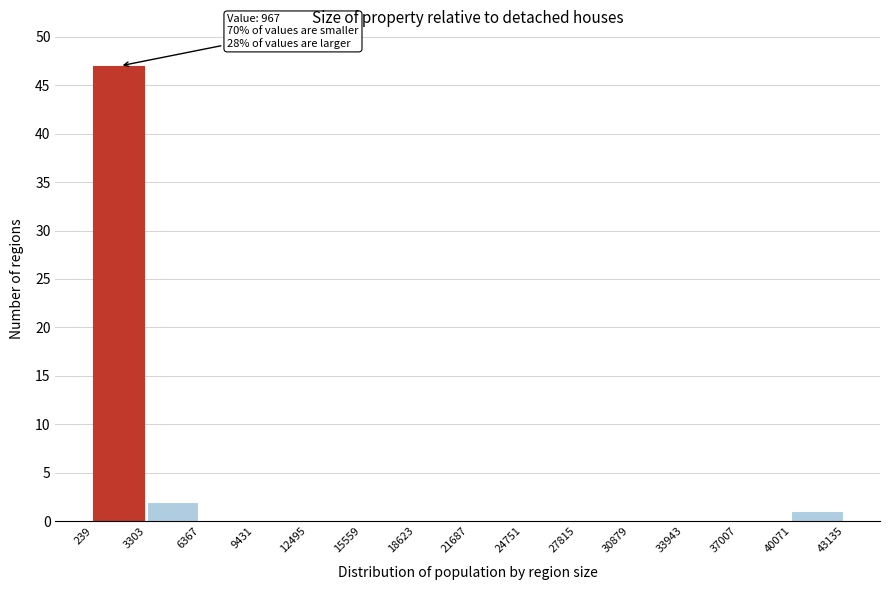

Which range on the x-axis has the tallest bar?

239 to 3303